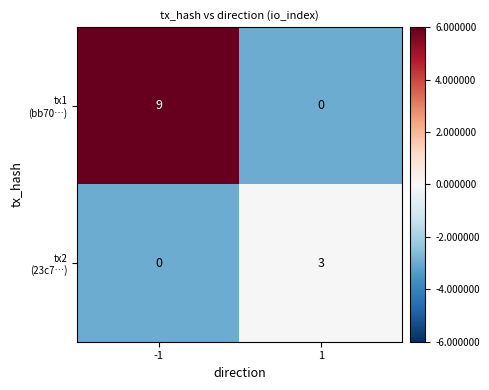

What is the difference between the highest and lowest values at -1?

9